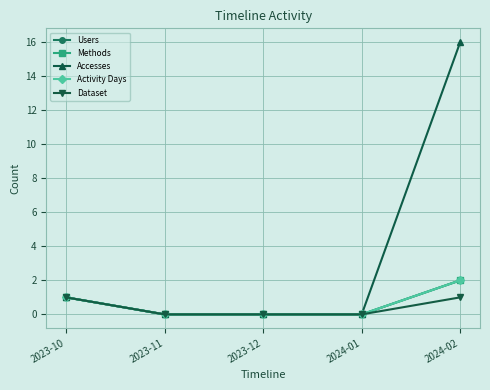

Which label corresponds to the smallest value in the chart?

2023-11